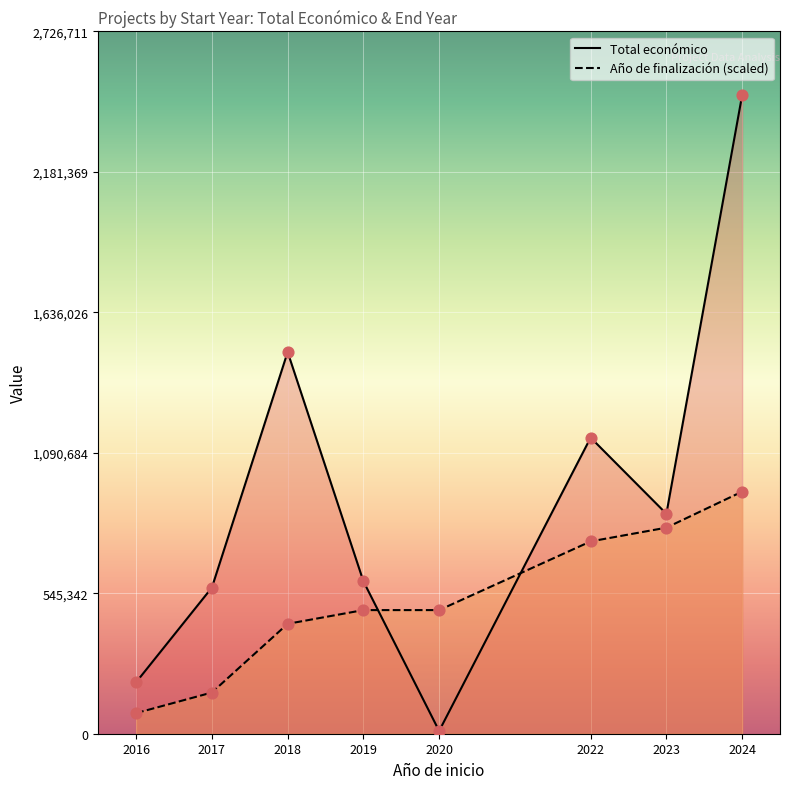

Which series reaches the minimum Y coordinate?

Total económico